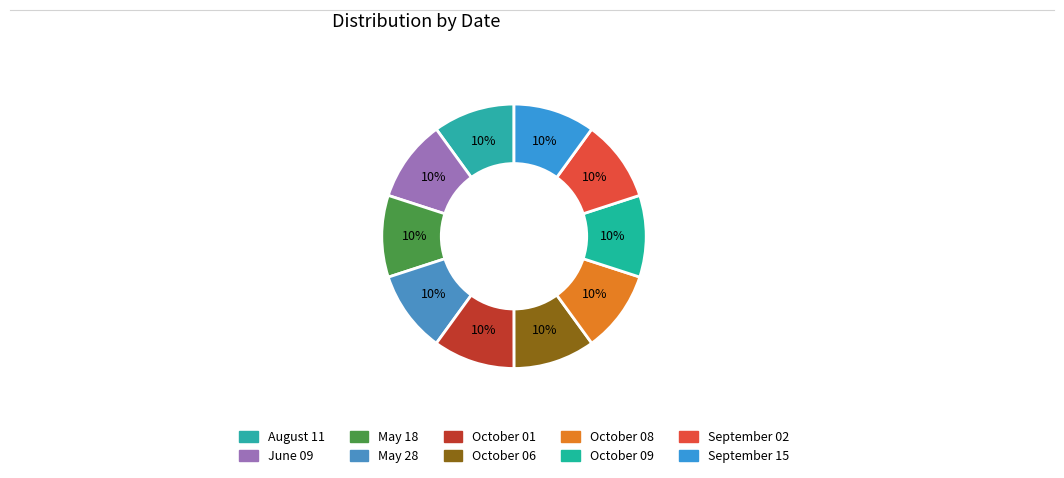

Count the number of slices in the pie.

10